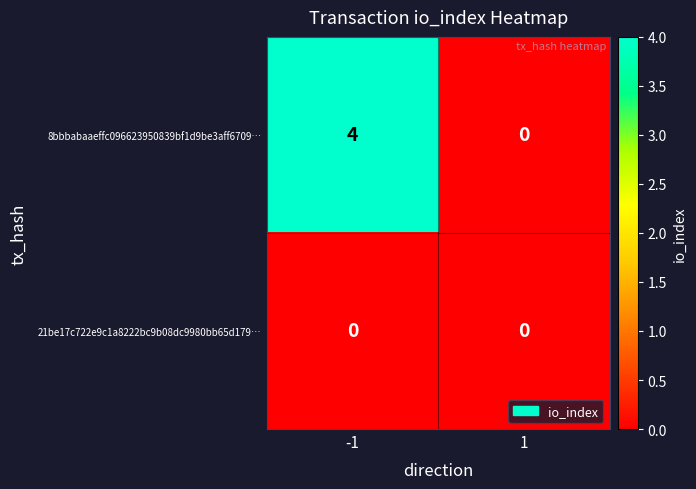

At -1, list the series in order from smallest to largest.

21be17c722e9c1a8222bc9b08dc9980bb65d179…, 8bbbabaaeffc096623950839bf1d9be3aff6709…